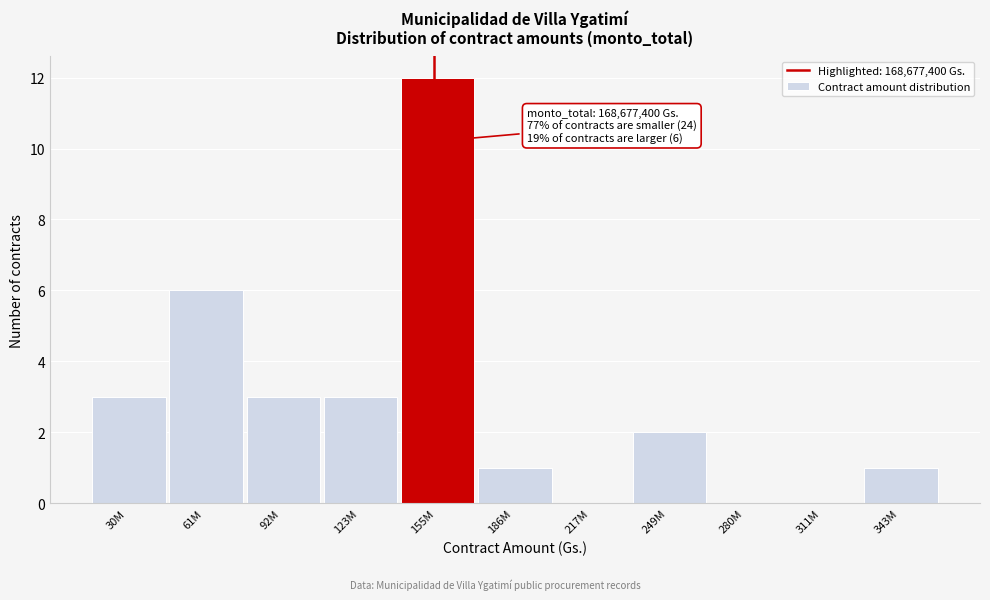

Reading left to right, extract all data points from this chart.

30M=3	61M=6	92M=3	123M=3	155M=12	186M=1	217M=0	249M=2	280M=0	311M=0	343M=1